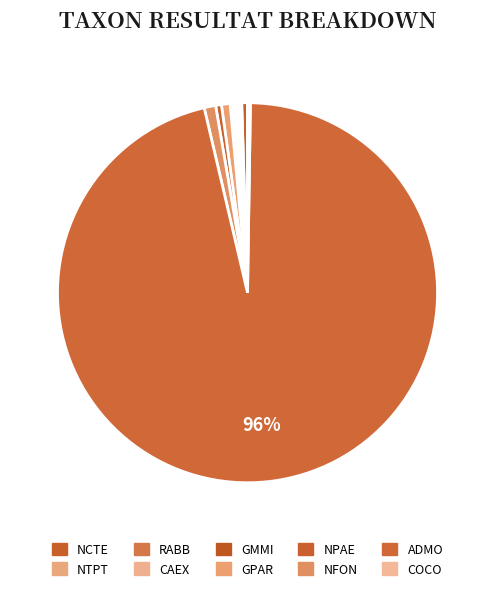

Is it true that NTPT is 15% of the pie?

False